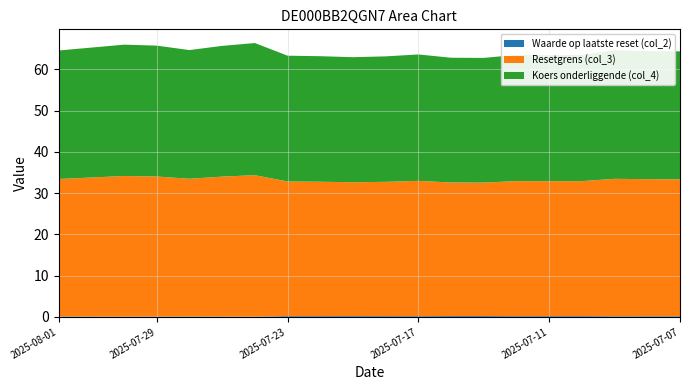

Reading left to right, transcribe all the data shown in this chart.

Waarde op laatste reset (col_2): 0.1	0.1	0.1	0.1	0.1	0.1	0.1	0.2	0.2	0.2	0.2	0.2	0.2	0.2	0.2	0.2	0.2	0.1	0.2	0.2
Resetgrens (col_3): 33.3	33.7	34.1	33.9	33.4	33.9	34.3	32.6	32.5	32.4	32.5	32.8	32.3	32.3	32.7	32.7	32.7	33.3	33.2	33.2
Koers onderliggende (col_4): 31.1	31.5	31.8	31.7	31.2	31.7	32.0	30.5	30.4	30.3	30.4	30.6	30.2	30.2	30.6	30.5	30.6	31.1	31.0	31.0